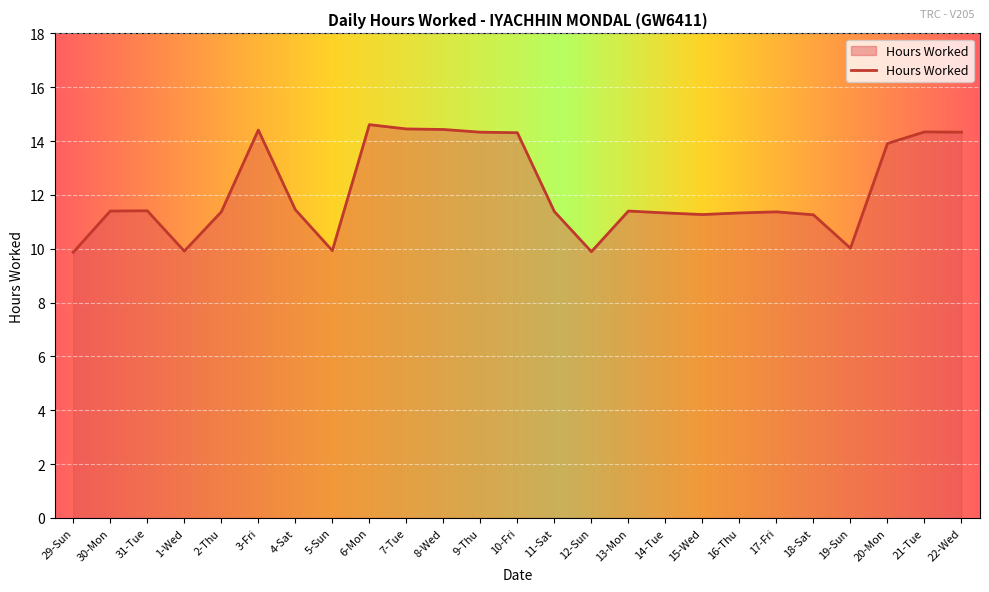

How many series are shown in this chart?

1